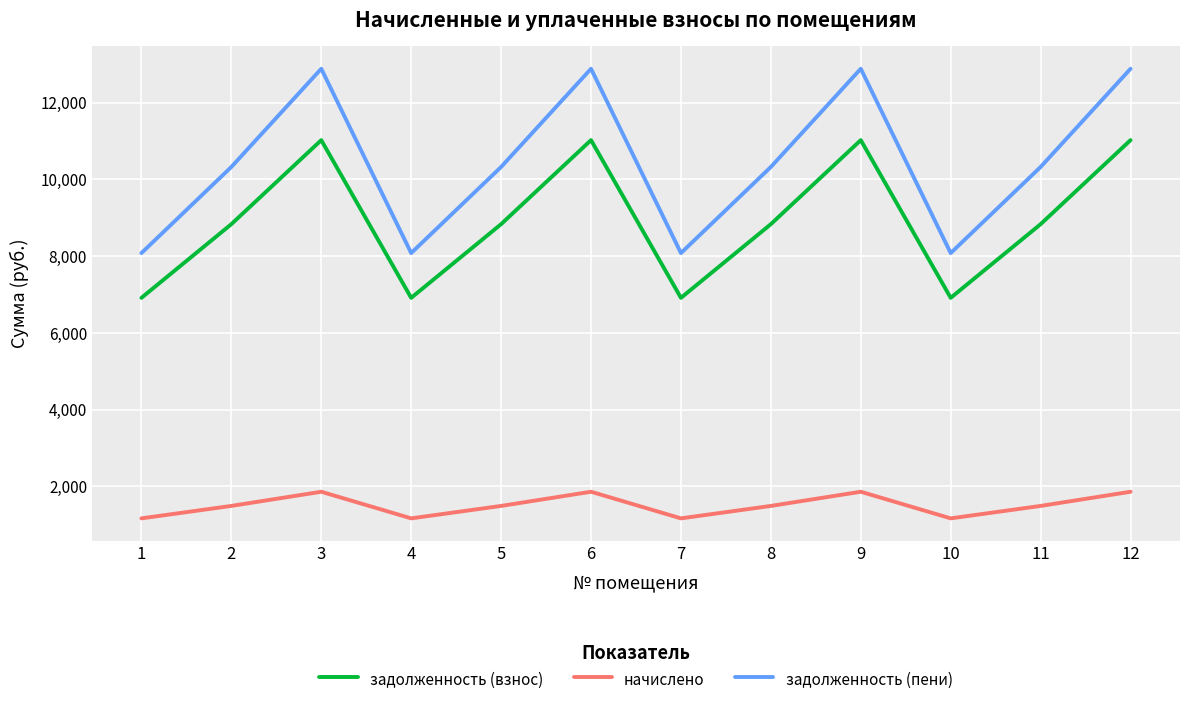

What is the average value of the задолженность (пени) series?

10427.1